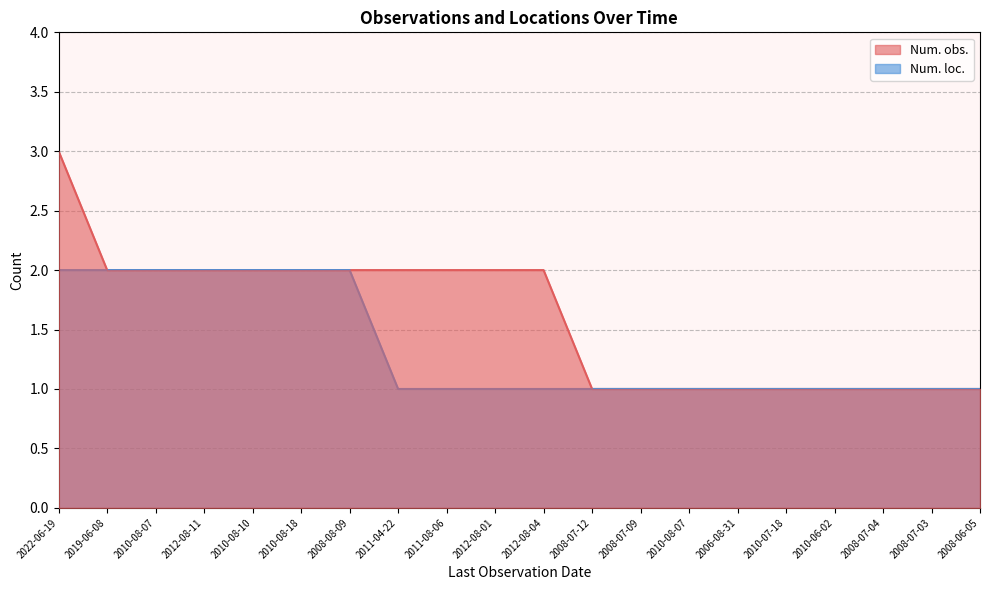

Reading left to right, extract all data points from this chart.

Num. obs.: 2022-06-19=3	2019-06-08=2	2010-08-07=2	2012-08-11=2	2010-08-10=2	2010-08-18=2	2008-08-09=2	2011-04-22=2	2011-08-06=2	2012-08-01=2	2012-08-04=2	2008-07-12=1	2008-07-09=1	2010-08-07=1	2006-08-31=1	2010-07-18=1	2010-06-02=1	2008-07-04=1	2008-07-03=1	2008-06-05=1
Num. loc.: 2022-06-19=2	2019-06-08=2	2010-08-07=2	2012-08-11=2	2010-08-10=2	2010-08-18=2	2008-08-09=2	2011-04-22=1	2011-08-06=1	2012-08-01=1	2012-08-04=1	2008-07-12=1	2008-07-09=1	2010-08-07=1	2006-08-31=1	2010-07-18=1	2010-06-02=1	2008-07-04=1	2008-07-03=1	2008-06-05=1